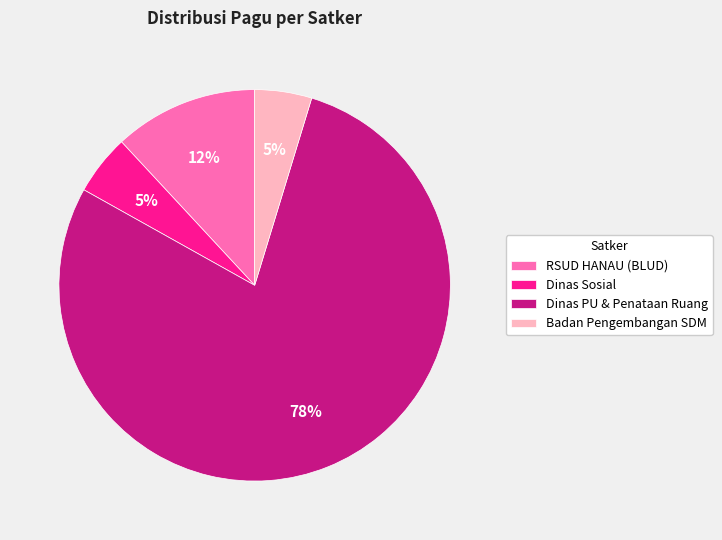

What is the ratio of the value at Dinas Sosial to the value at RSUD HANAU (BLUD)?

0.4